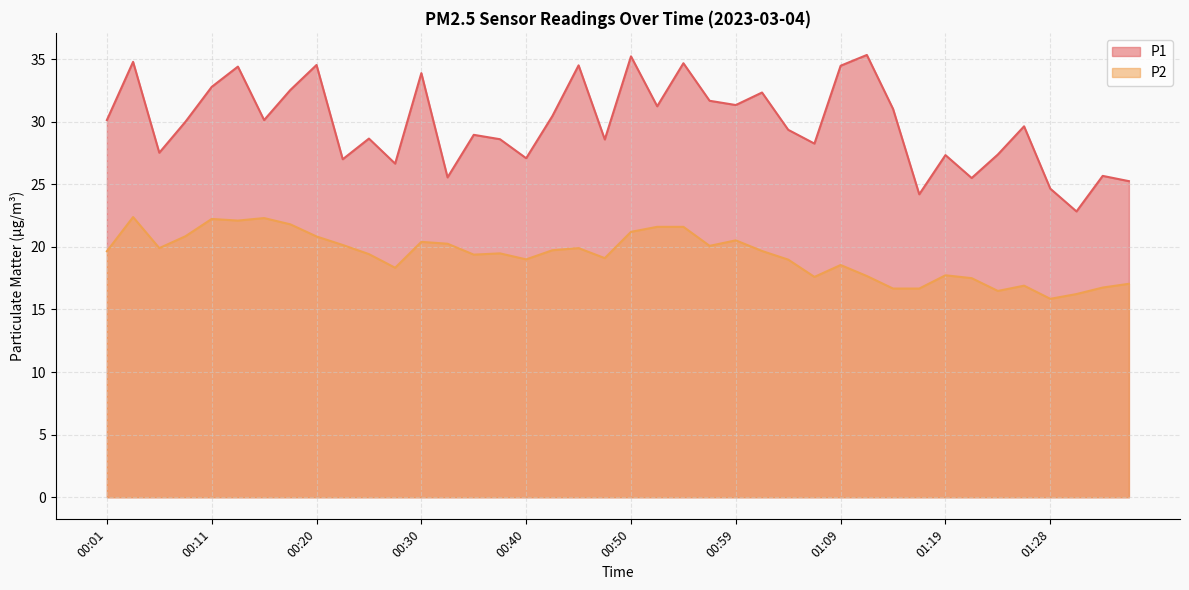

True or false: P2 and P1 cross at least once.

False